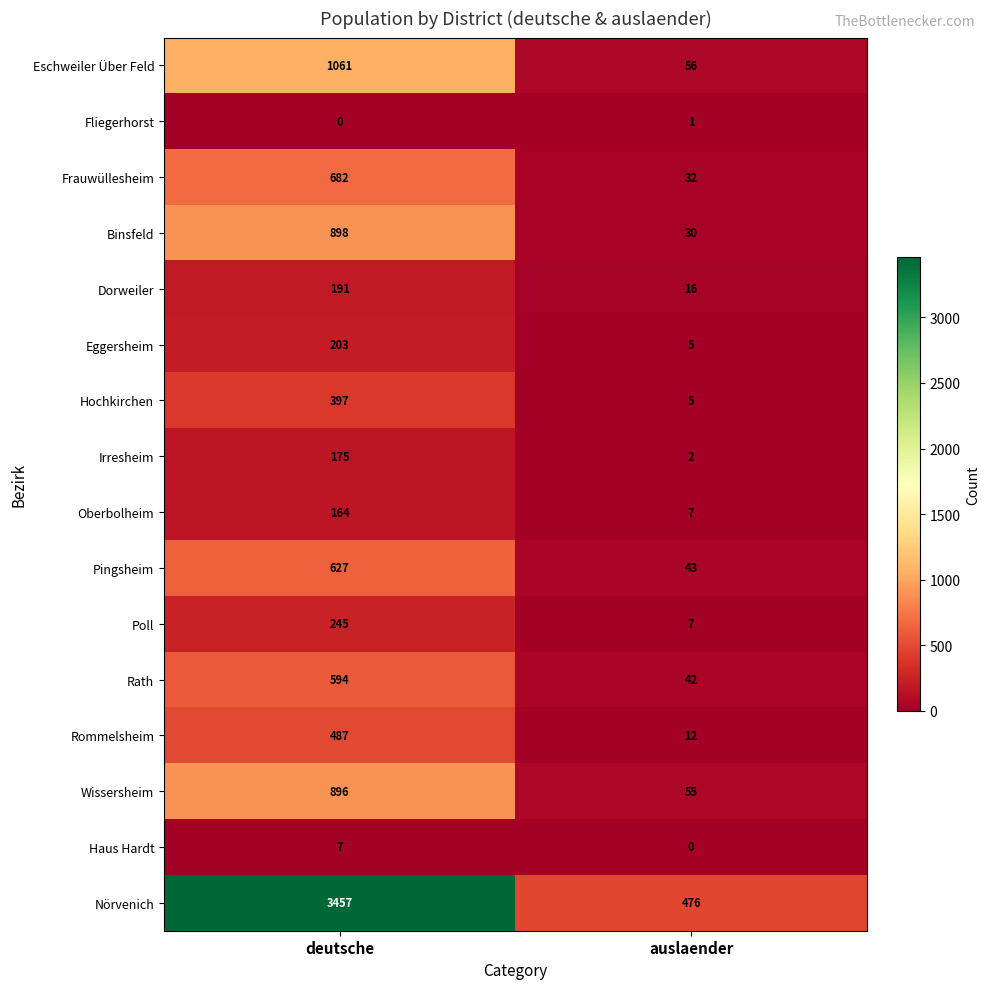

At how many categories does at least one series exceed 3153?

1